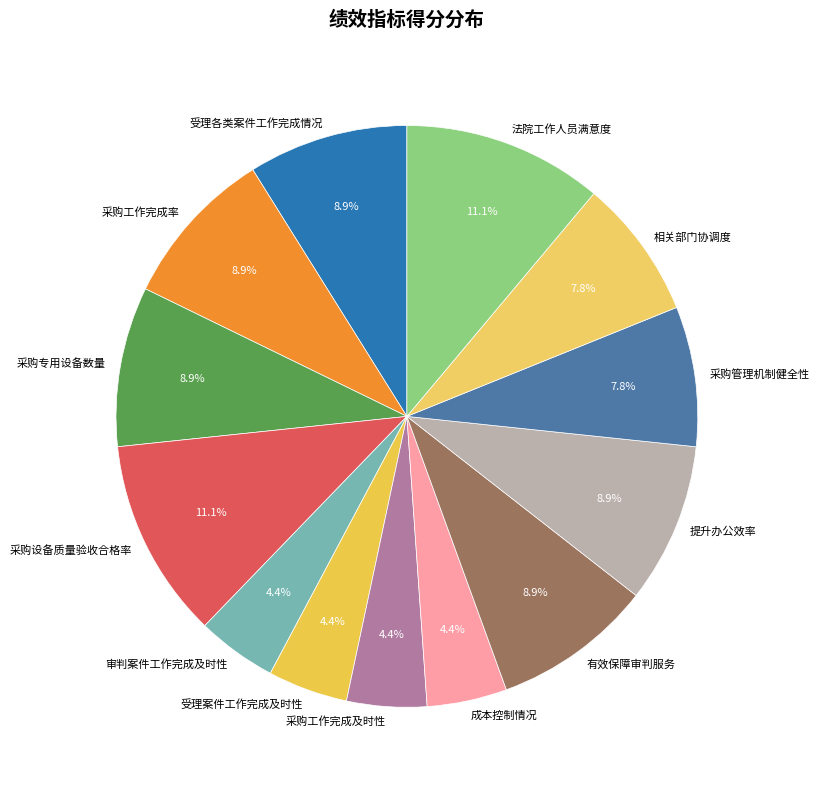

Count the number of slices in the pie.

13